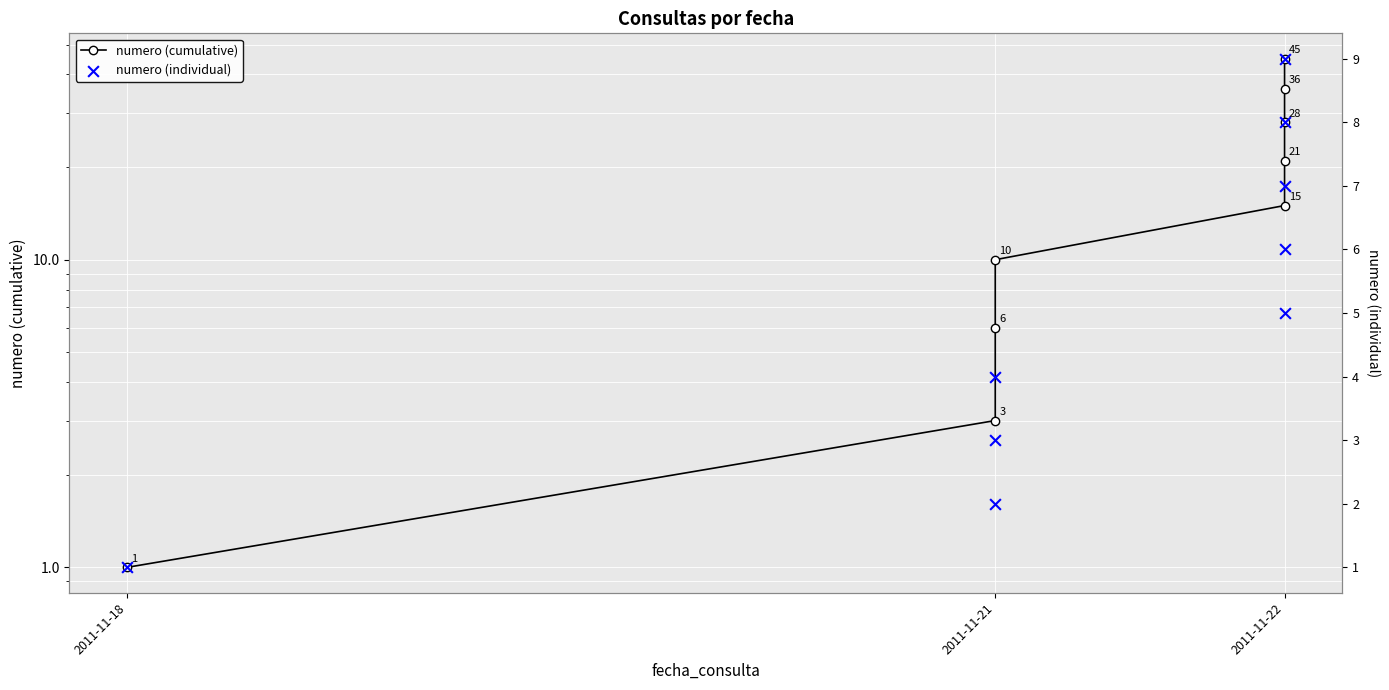

Which series contains the highest Y value?

numero (cumulative)